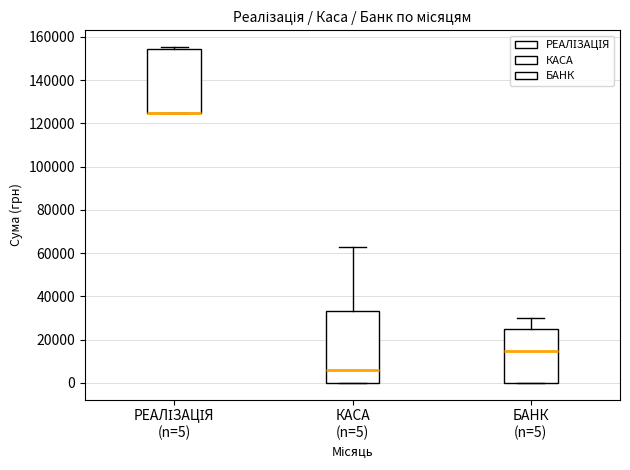

Which box is the tallest, from its lower edge to its upper edge?

КАСА (n=5)